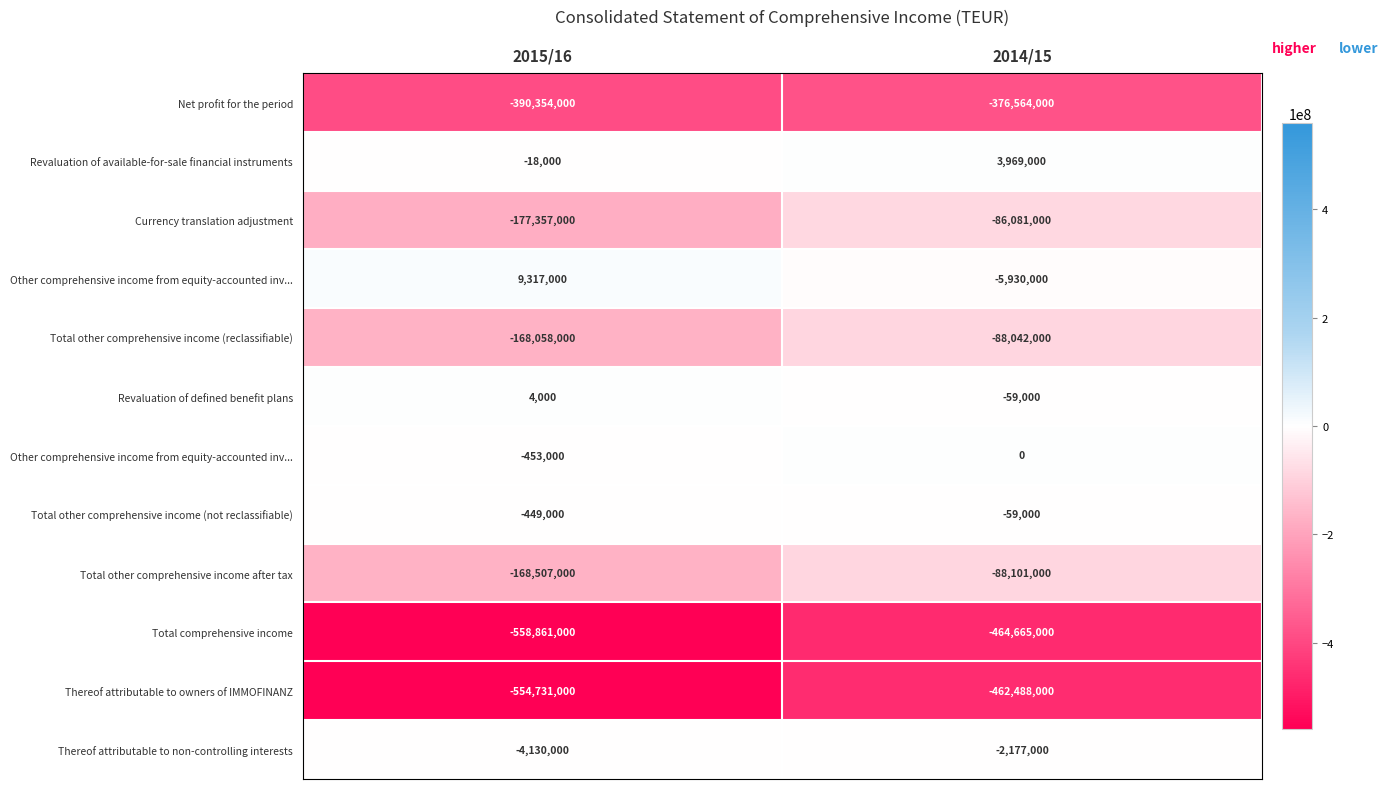

Which has a higher value, 2014/15 or 2015/16?

2014/15